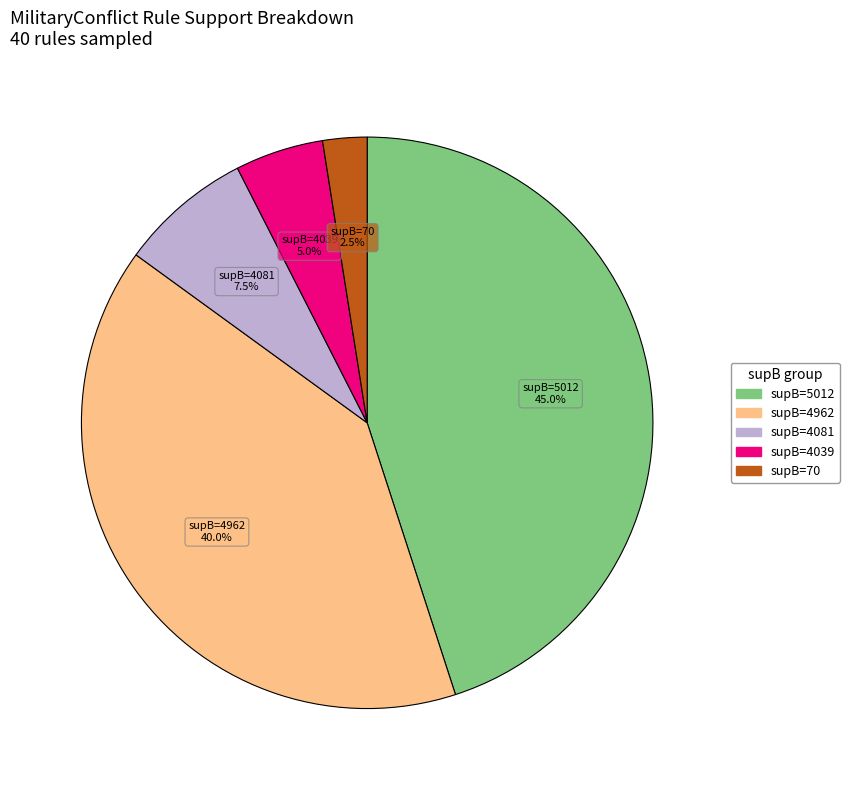

Does any single category account for the majority?

No